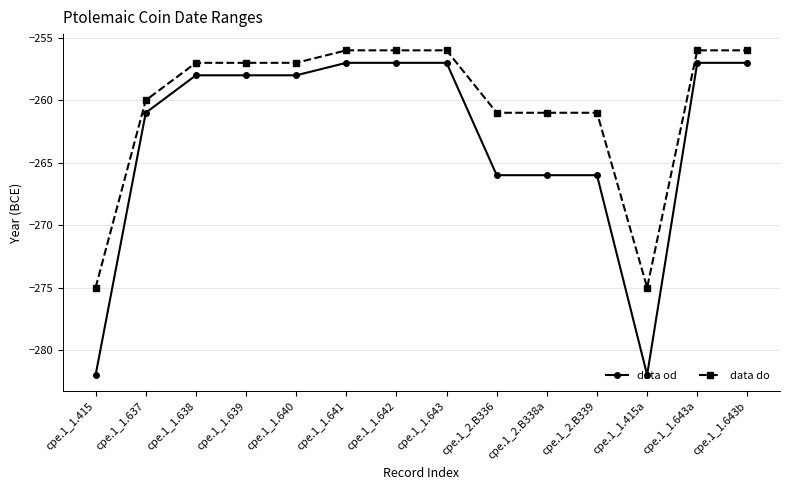

Is the value of data do at cpe.1_2.B339 greater than the value of data od at cpe.1_1.642?

No